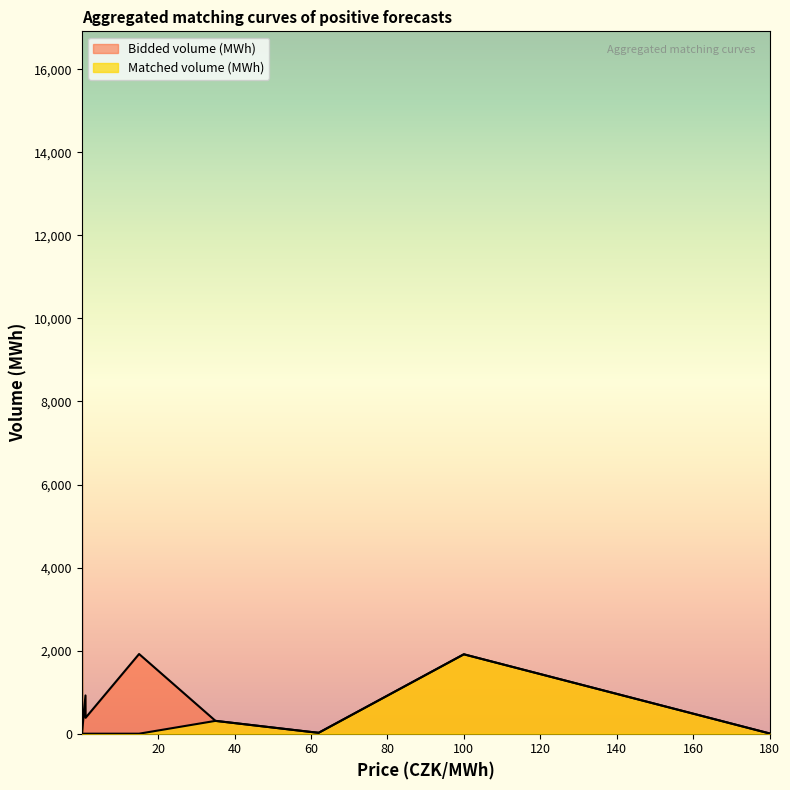

Does the chart have visible grid lines?

No